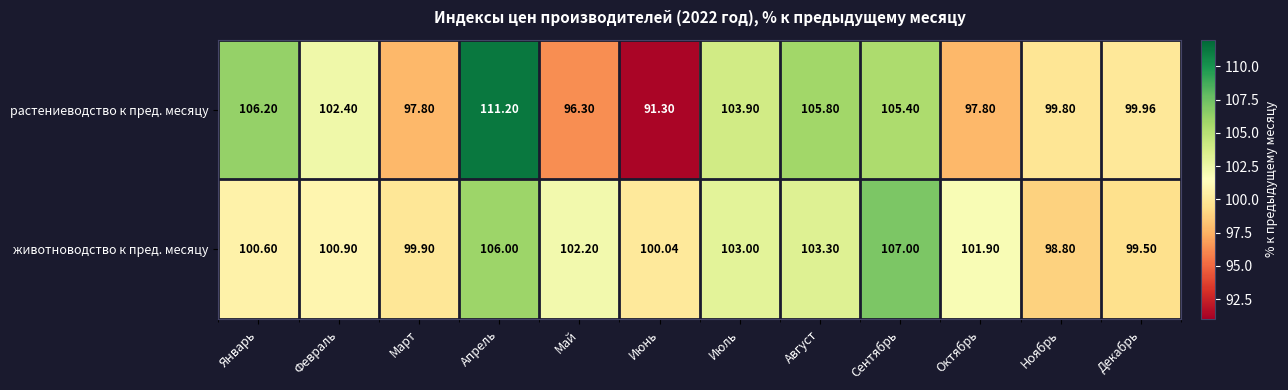

Which series has the widest spread of values?

растениеводство к пред. месяцу